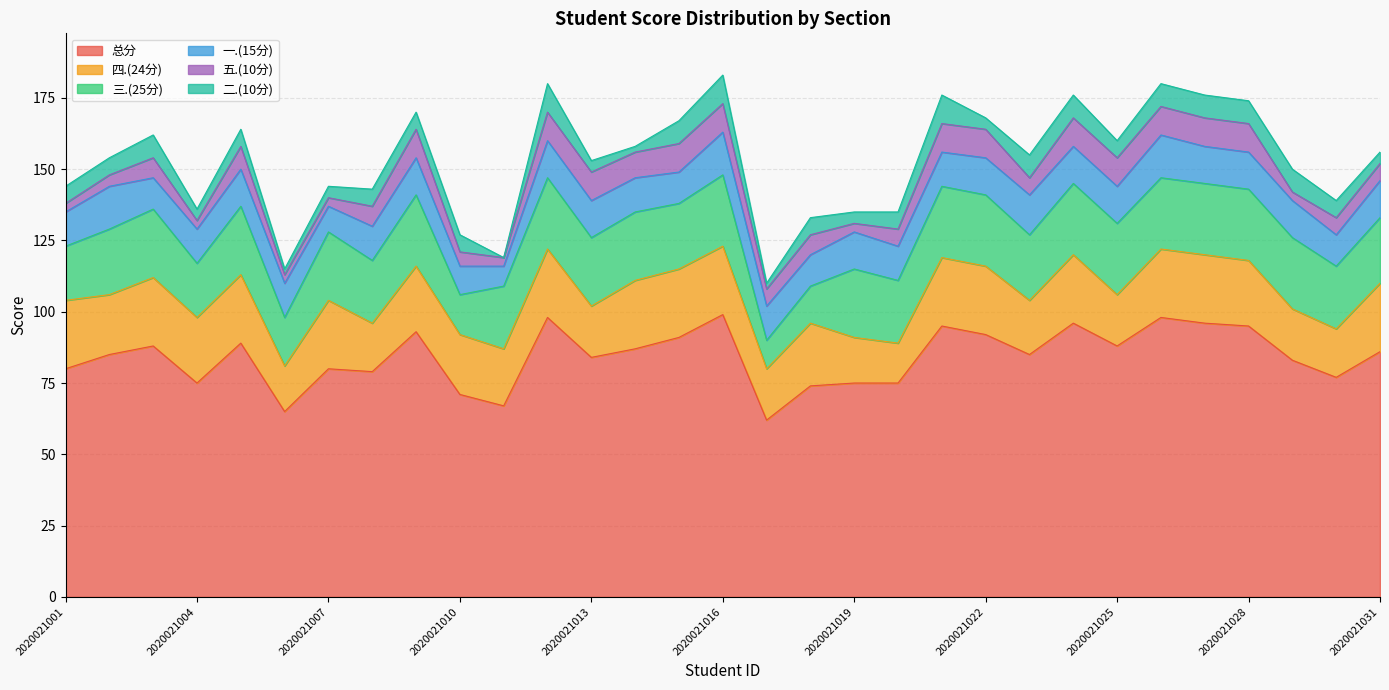

Reading left to right, list all the values displayed in this chart.

总分: 2020021001=80	2020021002=85	2020021003=88	2020021004=75	2020021005=89	2020021006=65	2020021007=80	2020021008=79	2020021009=93	2020021010=71	2020021011=67	2020021012=98	2020021013=84	2020021014=87	2020021015=91	2020021016=99	2020021017=62	2020021018=74	2020021019=75	2020021020=75	2020021021=95	2020021022=92	2020021023=85	2020021024=96	2020021025=88	2020021026=98	2020021027=96	2020021028=95	2020021029=83	2020021030=77	2020021031=86
四.(24分): 2020021001=24	2020021002=21	2020021003=24	2020021004=23	2020021005=24	2020021006=16	2020021007=24	2020021008=17	2020021009=23	2020021010=21	2020021011=20	2020021012=24	2020021013=18	2020021014=24	2020021015=24	2020021016=24	2020021017=18	2020021018=22	2020021019=16	2020021020=14	2020021021=24	2020021022=24	2020021023=19	2020021024=24	2020021025=18	2020021026=24	2020021027=24	2020021028=23	2020021029=18	2020021030=17	2020021031=24
三.(25分): 2020021001=19	2020021002=23	2020021003=24	2020021004=19	2020021005=24	2020021006=17	2020021007=24	2020021008=22	2020021009=25	2020021010=14	2020021011=22	2020021012=25	2020021013=24	2020021014=24	2020021015=23	2020021016=25	2020021017=10	2020021018=13	2020021019=24	2020021020=22	2020021021=25	2020021022=25	2020021023=23	2020021024=25	2020021025=25	2020021026=25	2020021027=25	2020021028=25	2020021029=25	2020021030=22	2020021031=23
一.(15分): 2020021001=12	2020021002=15	2020021003=11	2020021004=12	2020021005=13	2020021006=12	2020021007=9	2020021008=12	2020021009=13	2020021010=10	2020021011=7	2020021012=13	2020021013=13	2020021014=12	2020021015=11	2020021016=15	2020021017=12	2020021018=11	2020021019=13	2020021020=12	2020021021=12	2020021022=13	2020021023=14	2020021024=13	2020021025=13	2020021026=15	2020021027=13	2020021028=13	2020021029=13	2020021030=11	2020021031=13
五.(10分): 2020021001=3	2020021002=4	2020021003=7	2020021004=3	2020021005=8	2020021006=3	2020021007=3	2020021008=7	2020021009=10	2020021010=5	2020021011=3	2020021012=10	2020021013=10	2020021014=9	2020021015=10	2020021016=10	2020021017=6	2020021018=7	2020021019=3	2020021020=6	2020021021=10	2020021022=10	2020021023=6	2020021024=10	2020021025=10	2020021026=10	2020021027=10	2020021028=10	2020021029=3	2020021030=6	2020021031=6
二.(10分): 2020021001=6	2020021002=6	2020021003=8	2020021004=4	2020021005=6	2020021006=2	2020021007=4	2020021008=6	2020021009=6	2020021010=6	2020021011=0	2020021012=10	2020021013=4	2020021014=2	2020021015=8	2020021016=10	2020021017=2	2020021018=6	2020021019=4	2020021020=6	2020021021=10	2020021022=4	2020021023=8	2020021024=8	2020021025=6	2020021026=8	2020021027=8	2020021028=8	2020021029=8	2020021030=6	2020021031=4